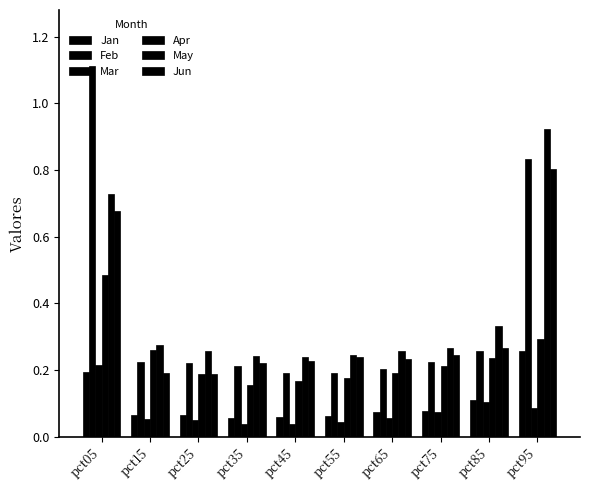

Which series has the largest total across all categories?

May